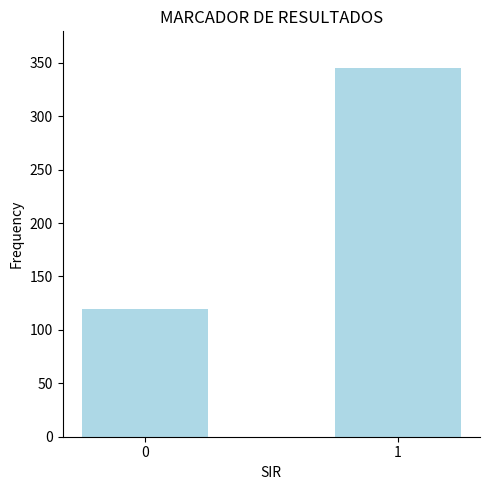

How many series are shown in this chart?

1